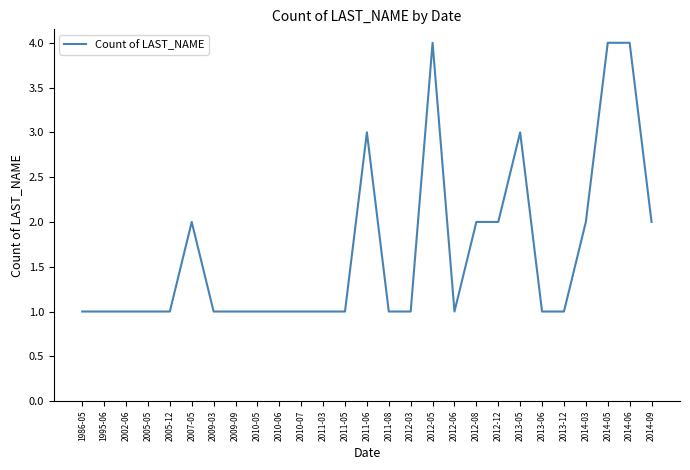

What is the change in value from 2012-12 to 2014-06?

+2